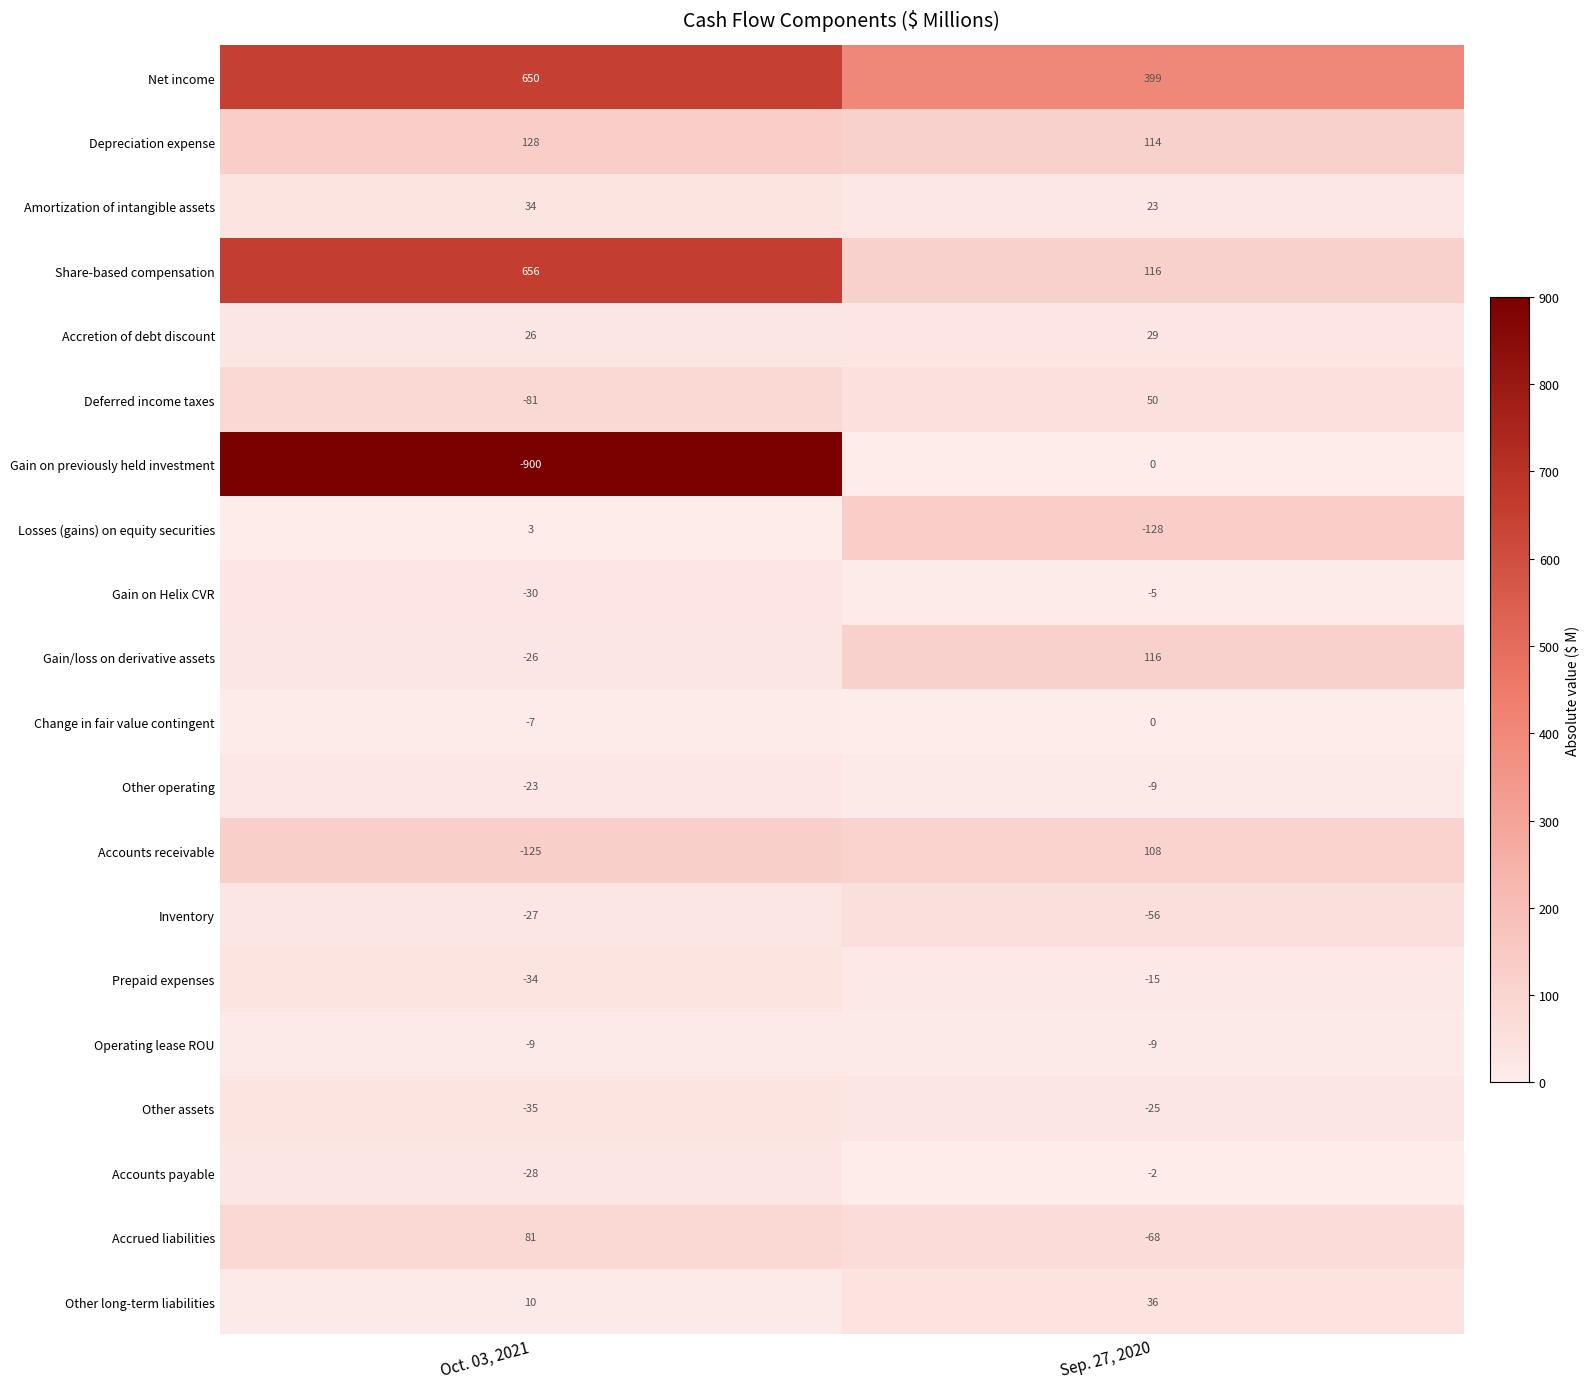

Which series has the largest total across all categories?

Net income